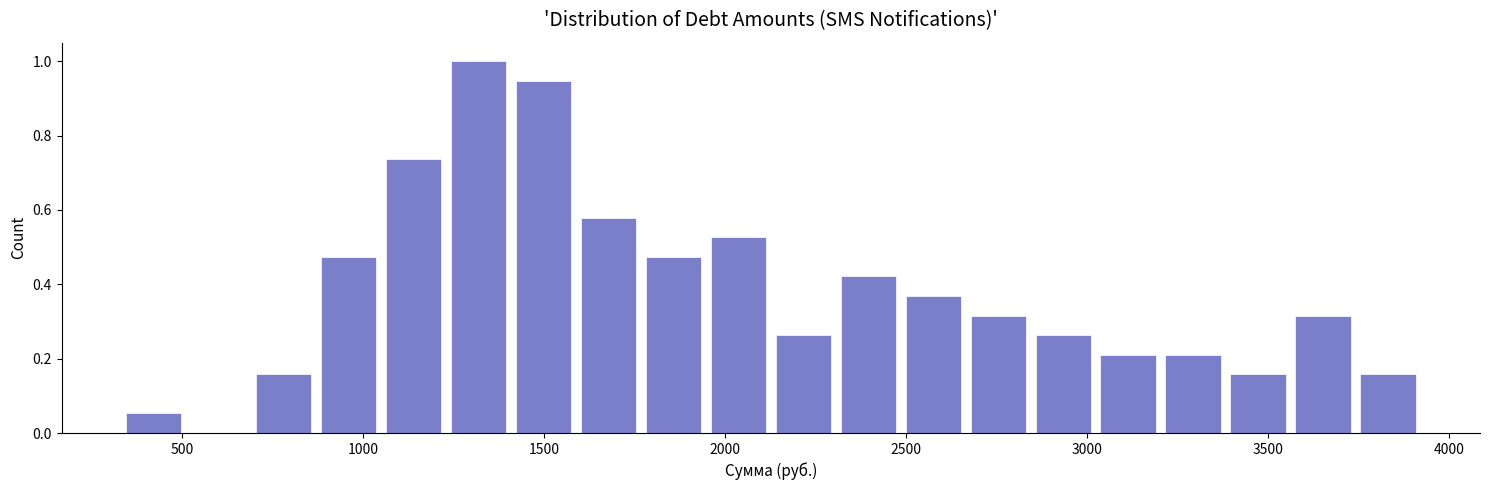

Around what value on the x-axis is the tallest bar? Give the approximate position of its centre, as read against the axis.

1300